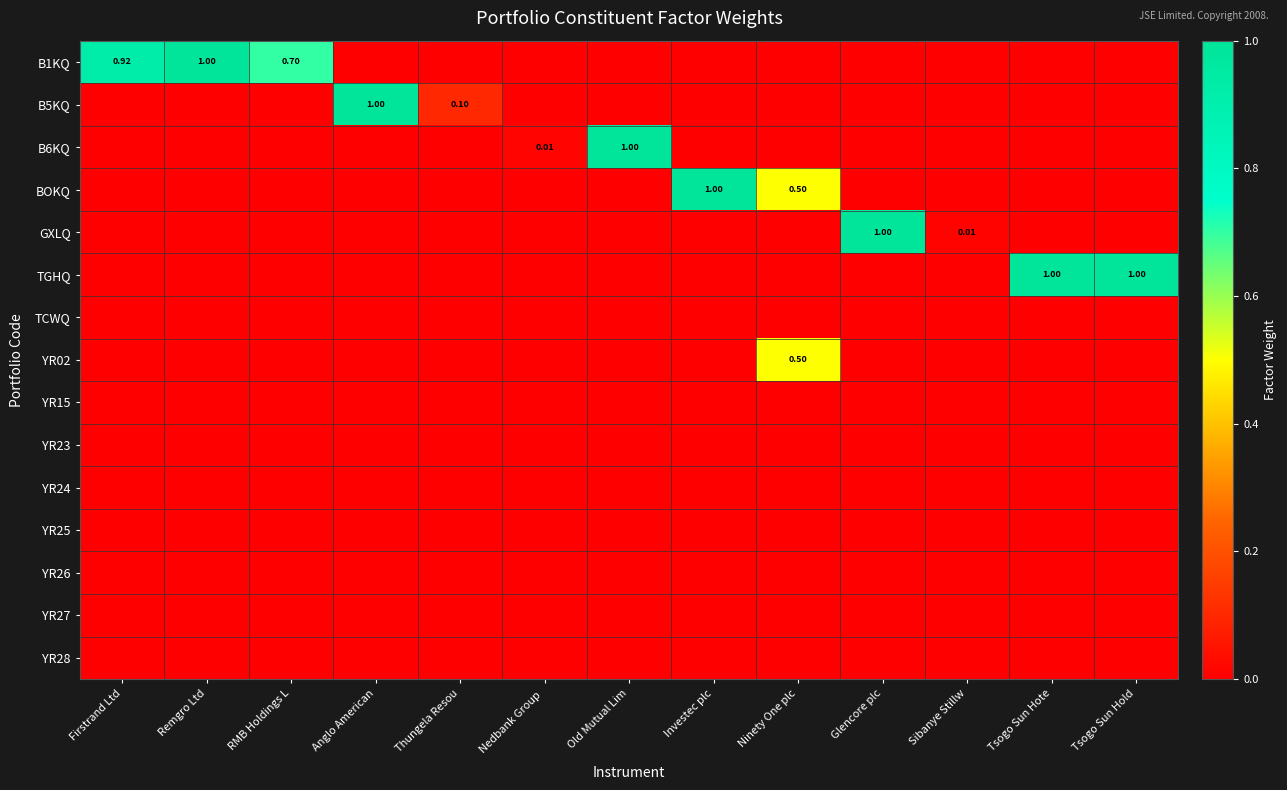

Rank the series by their maximum value, from lowest to highest.

TCWQ, YR15, YR23, YR24, YR25, YR26, YR27, YR28, YR02, B1KQ, B5KQ, B6KQ, BOKQ, GXLQ, TGHQ